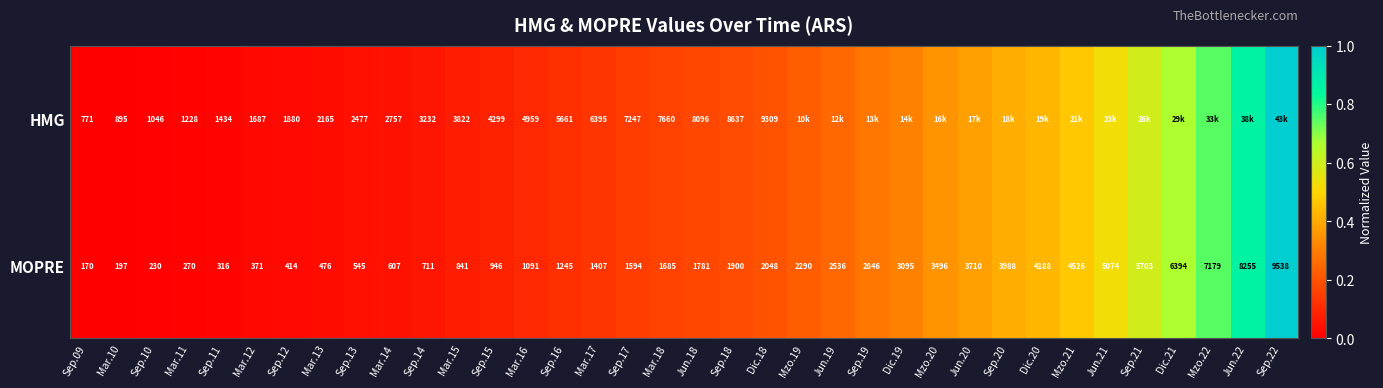

At Dic.18, list the series in order from smallest to largest.

MOPRE, HMG